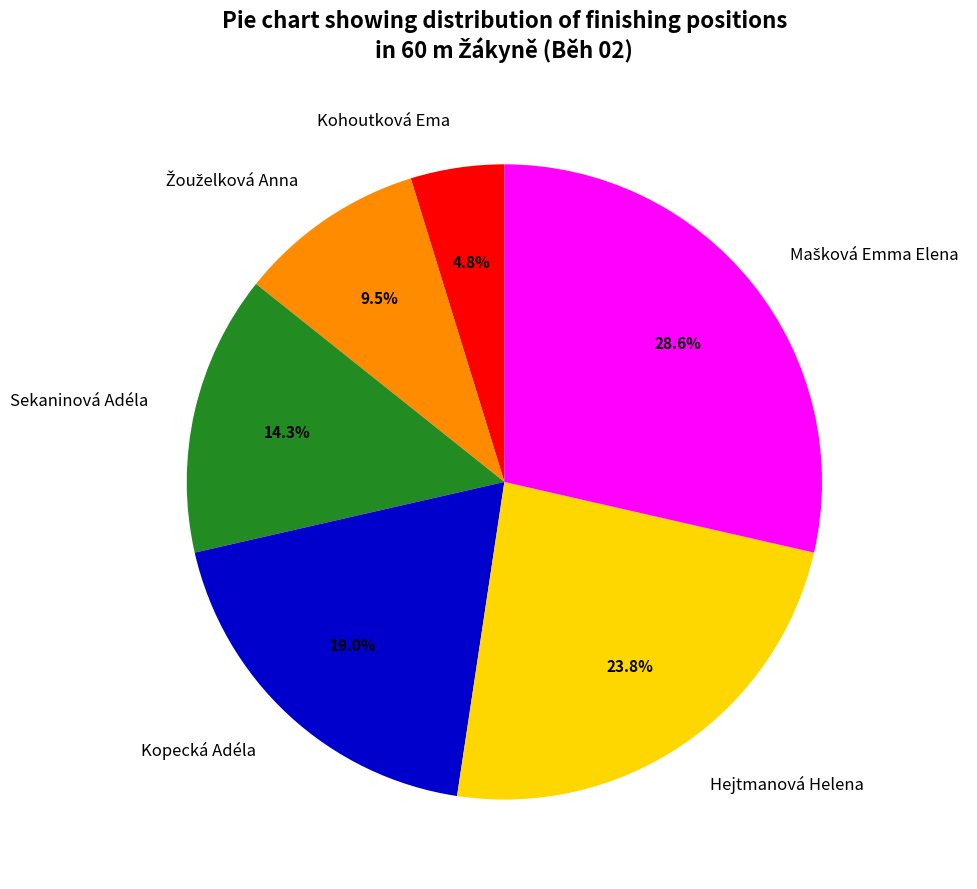

How much of the chart is everything except Kohoutková Ema?

95.2%